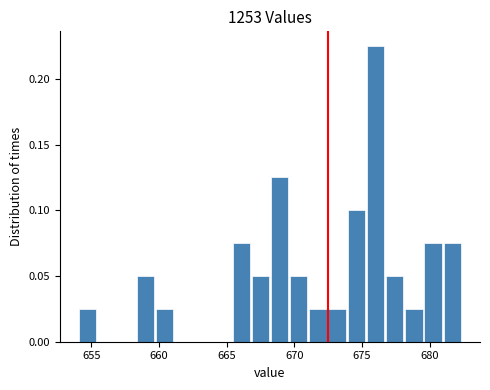

Around what value on the x-axis is the tallest bar? Give the approximate position of its centre, as read against the axis.

676.0